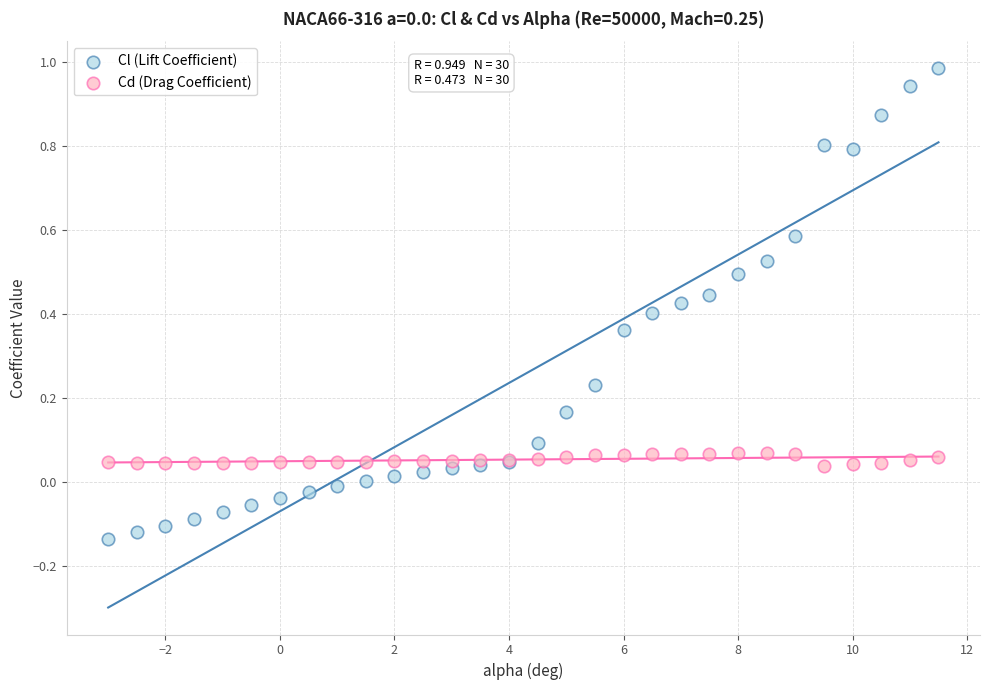

What is the X range (max minus min) for the scatter plot?

14.5